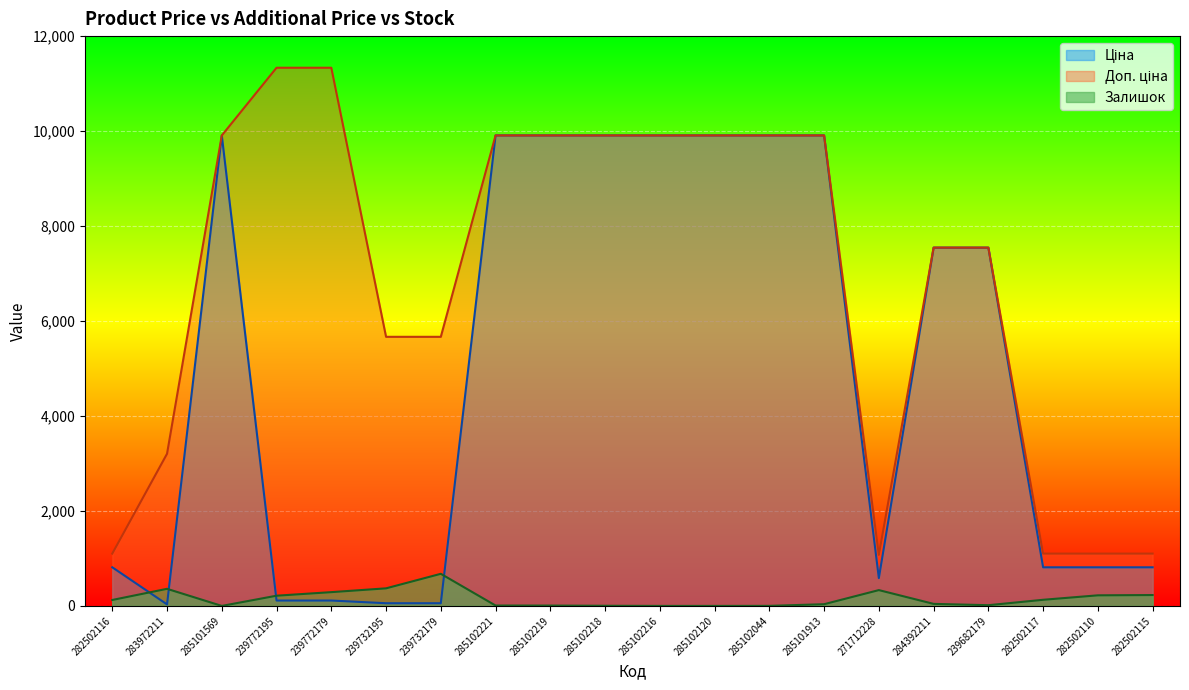

What is the highest value of the Ціна series?

9908.5